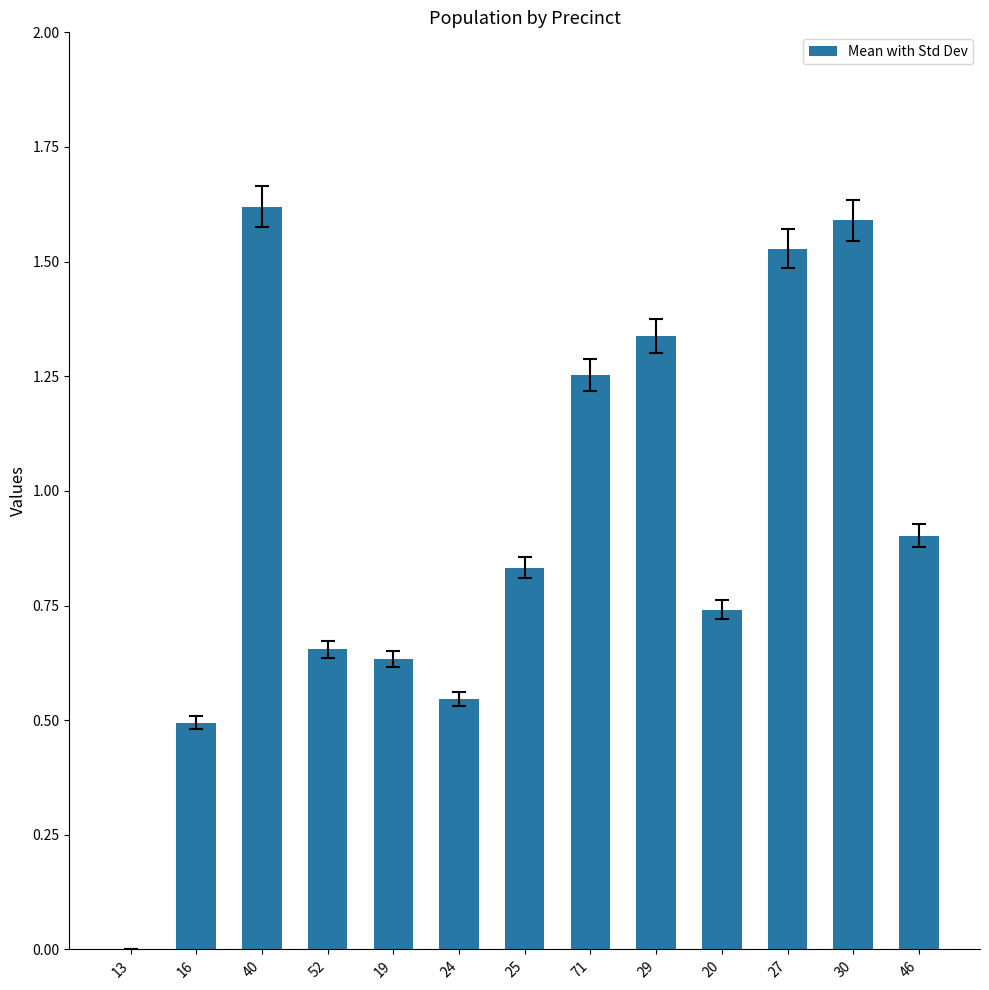

What is the sum of all values?

12.1